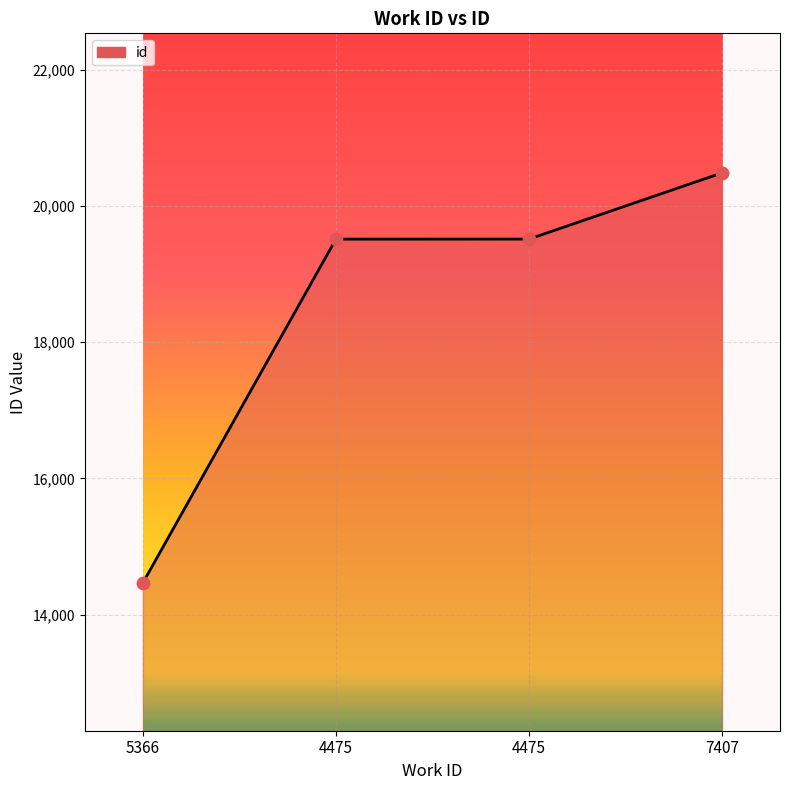

What is the change in value from 5366 to 4475?

+5048